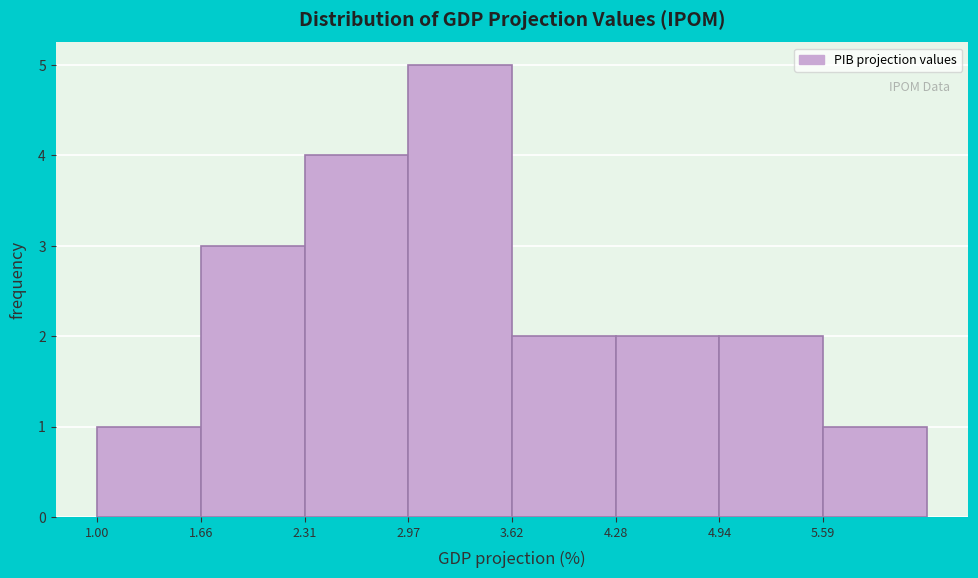

Reading left to right, list every bar in this chart as the range it spans on the x-axis followed by its height. Neither the bar edges nor the heights are printed on the chart, so give them approximately, as read against the axes.

1.0 to 1.7: 1
1.7 to 2.3: 3
2.3 to 3.0: 4
3.0 to 3.6: 5
3.6 to 4.3: 2
4.3 to 4.9: 2
4.9 to 5.6: 2
5.6 to 6.3: 1